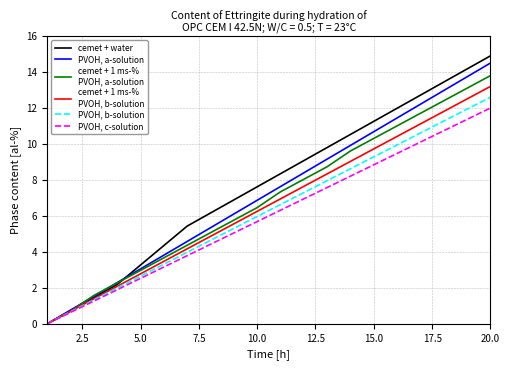

What is the greatest value displayed?

14.9